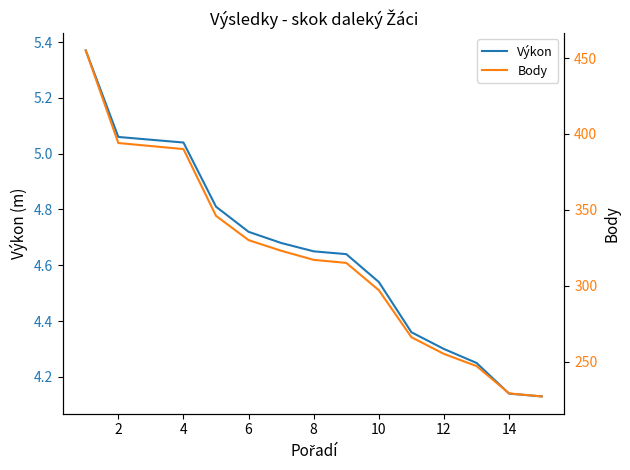

How many data points in Body are above 317?

7